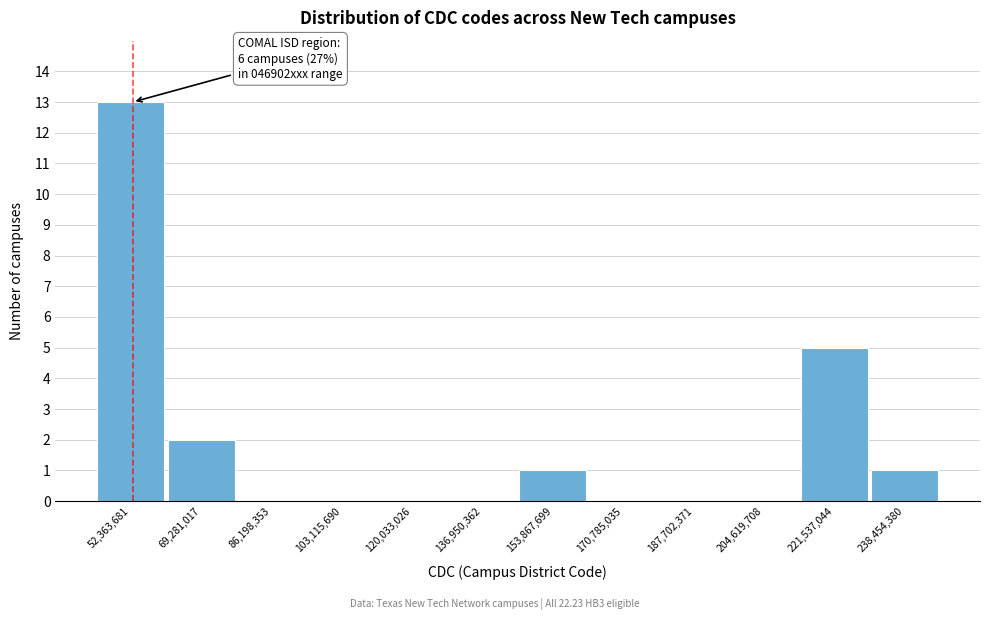

Over which range of the x-axis is the bar tallest?

44000000 to 60000000